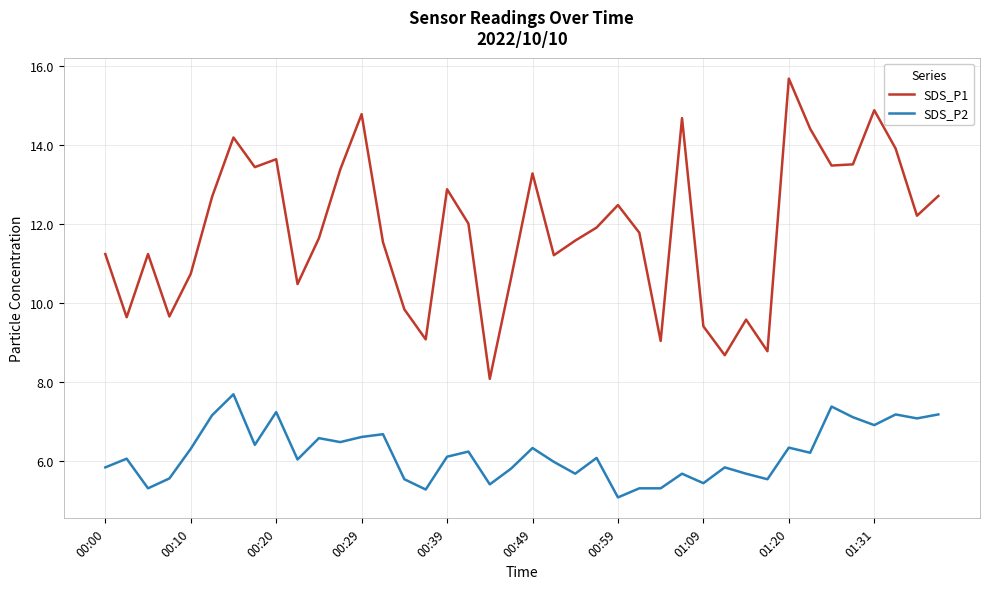

True or false: SDS_P2 and SDS_P1 intersect in this chart.

False